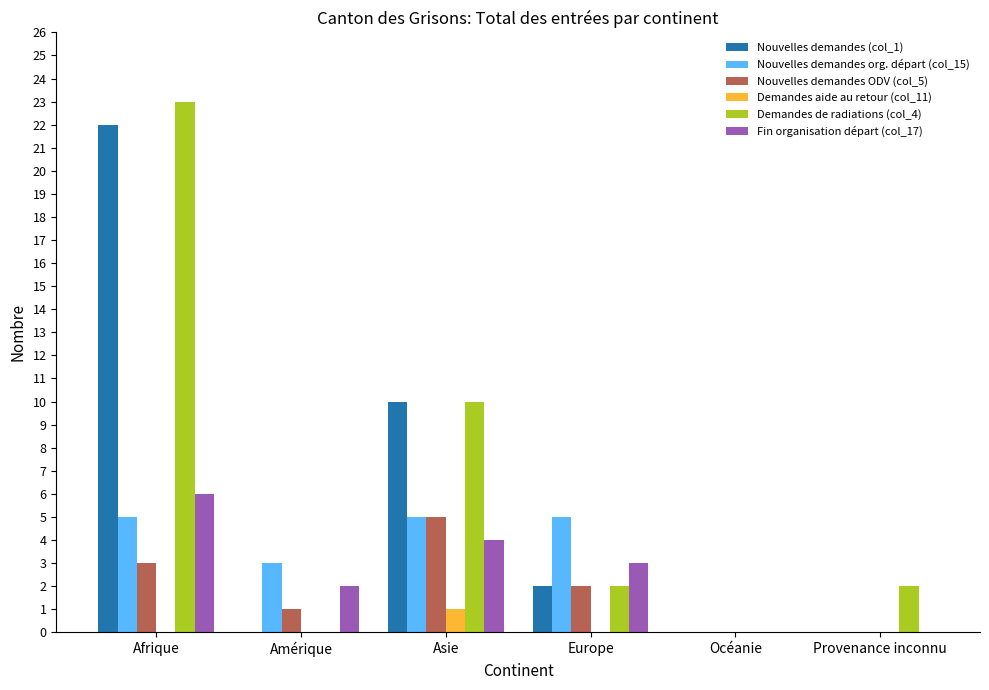

Reading left to right, list all the values displayed in this chart.

Nouvelles demandes (col_1): 22	0	10	2	0	0
Nouvelles demandes org. départ (col_15): 5	3	5	5	0	0
Nouvelles demandes ODV (col_5): 3	1	5	2	0	0
Demandes aide au retour (col_11): 0	0	1	0	0	0
Demandes de radiations (col_4): 23	0	10	2	0	2
Fin organisation départ (col_17): 6	2	4	3	0	0